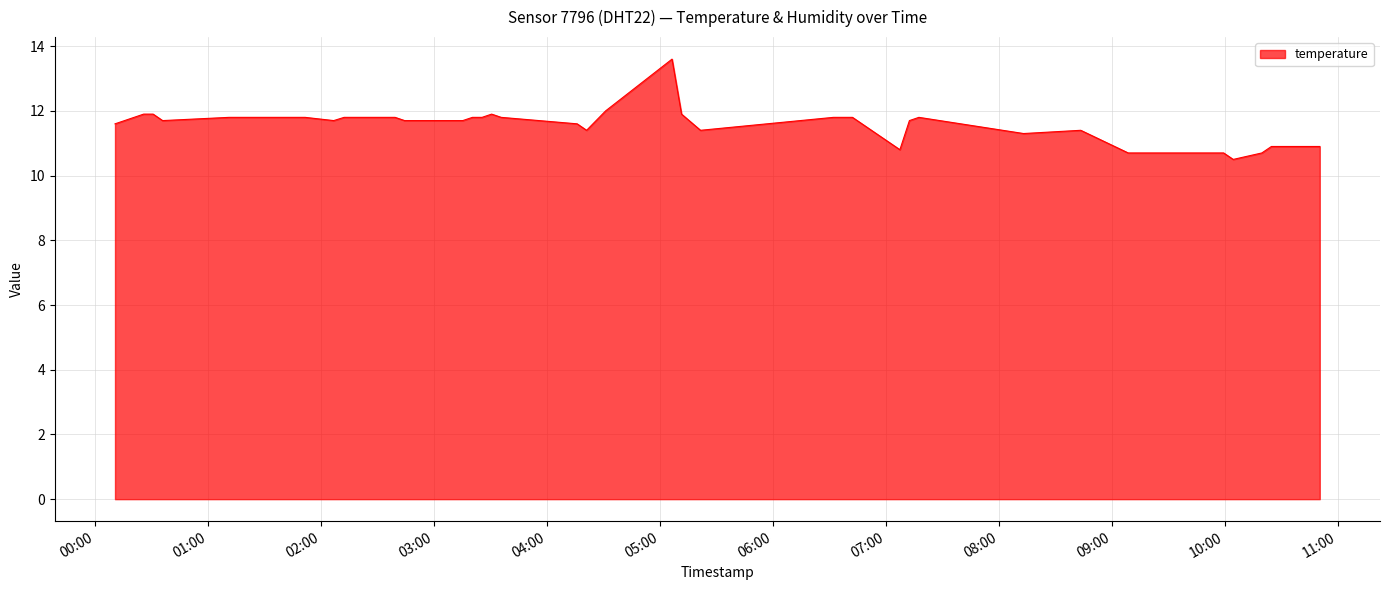

What is the difference between the maximum and minimum values?

3.1